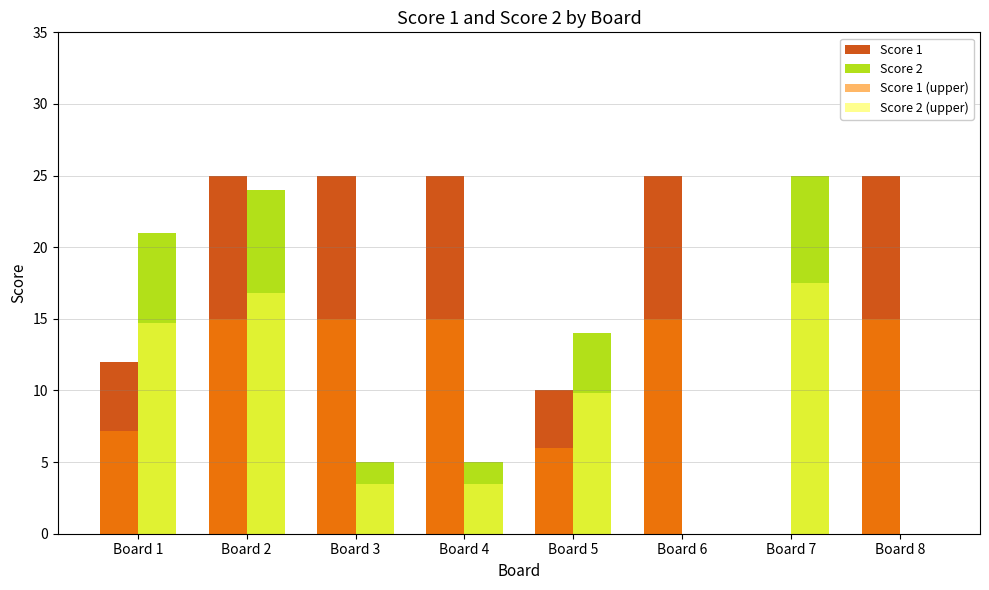

How many series are shown in this chart?

4